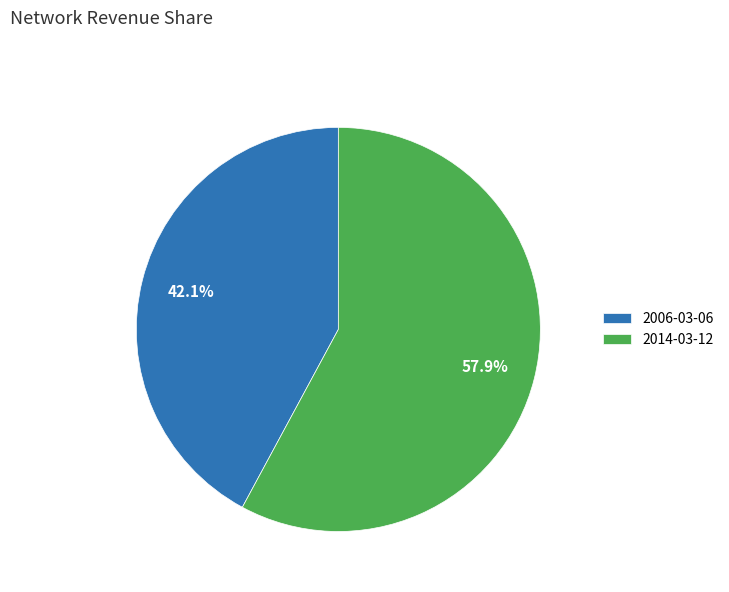

Is there any slice that represents more than half of the pie?

Yes